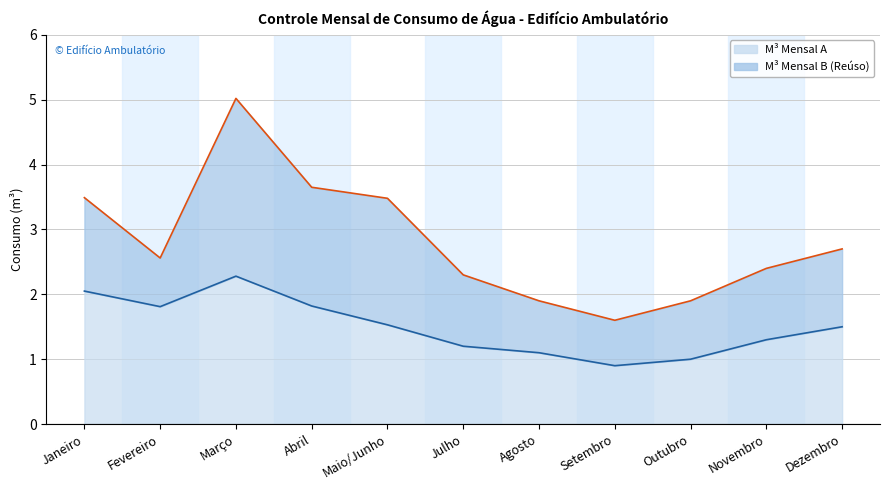

What is the label of the 8th point from the right?

Abril